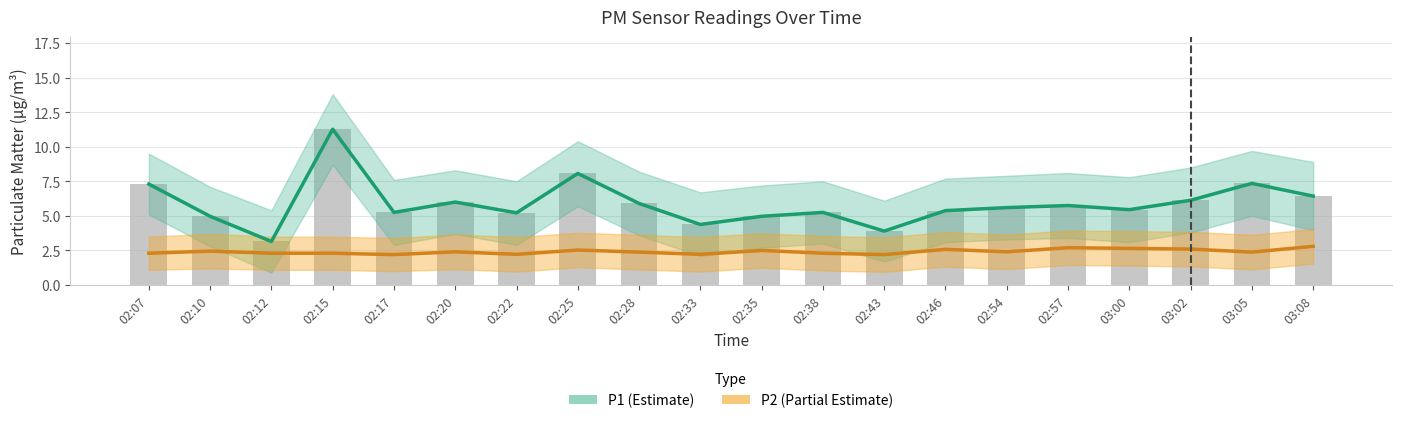

What is the value of the P1 (Estimate) bar at the 3rd from the left?

3.1